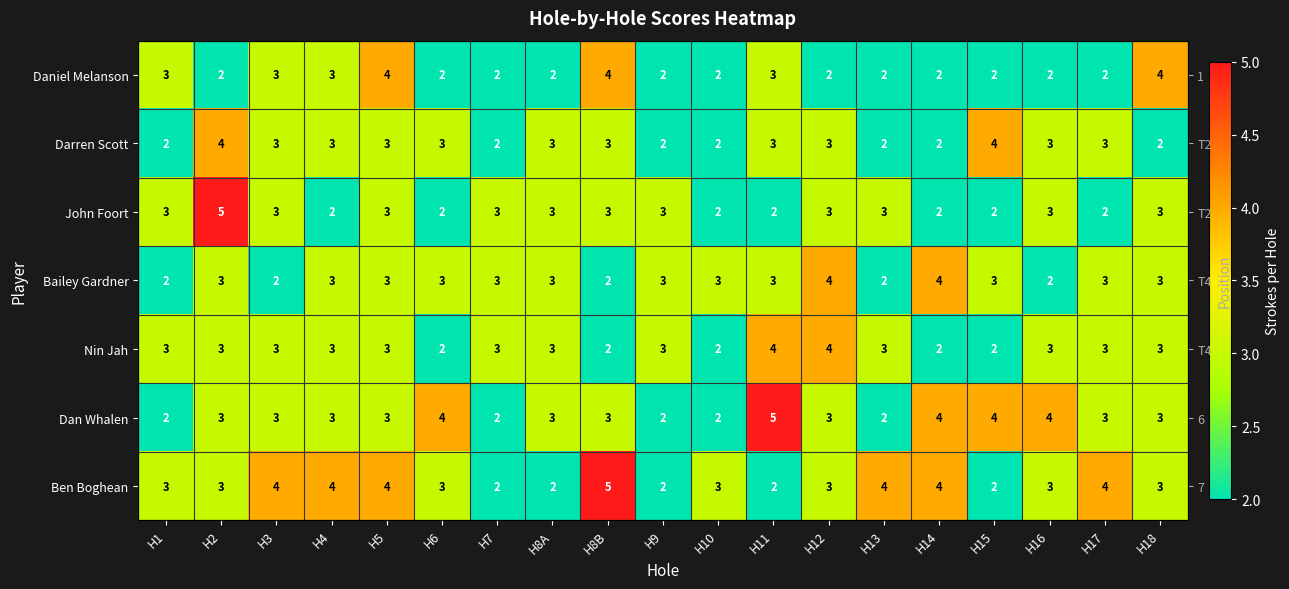

Is it true that Nin Jah equals 3 at H17?

True